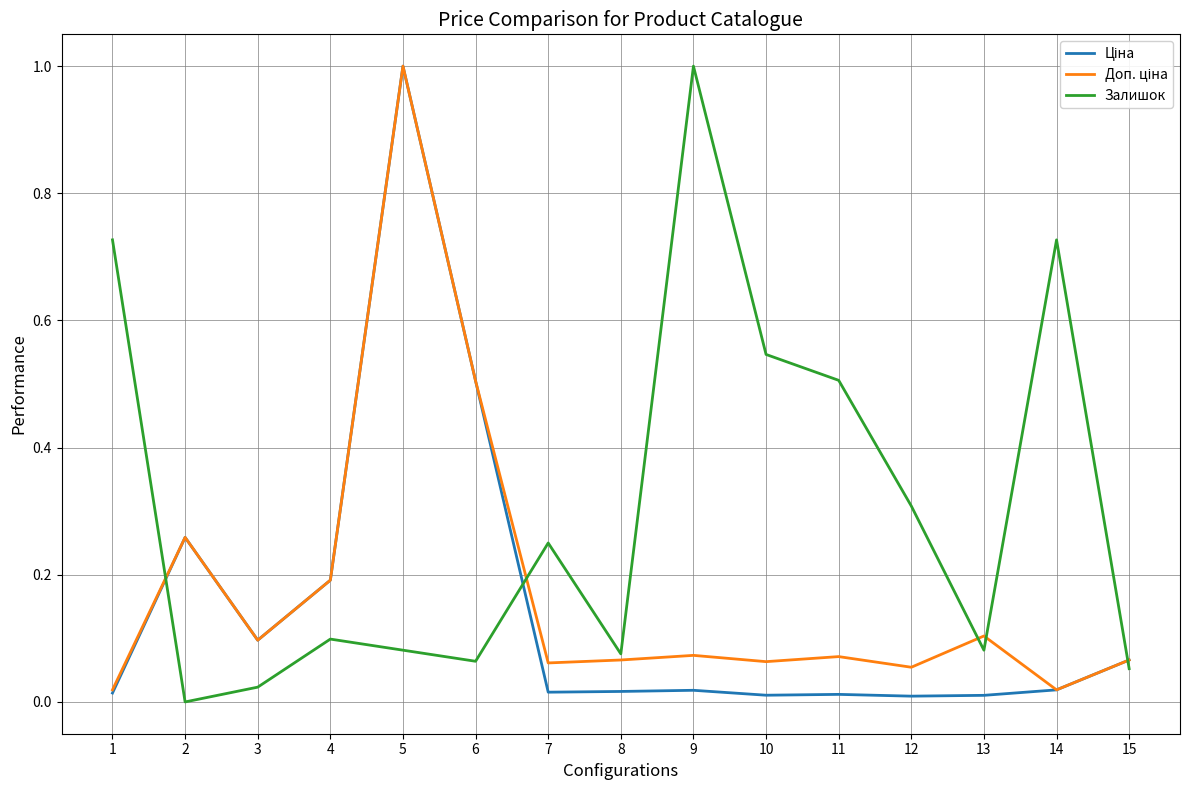

What is the sum of all Залишок values?

4.5